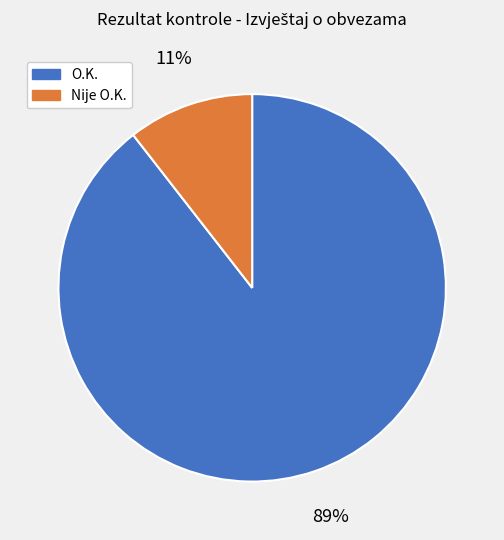

How many slices are in this pie chart?

2